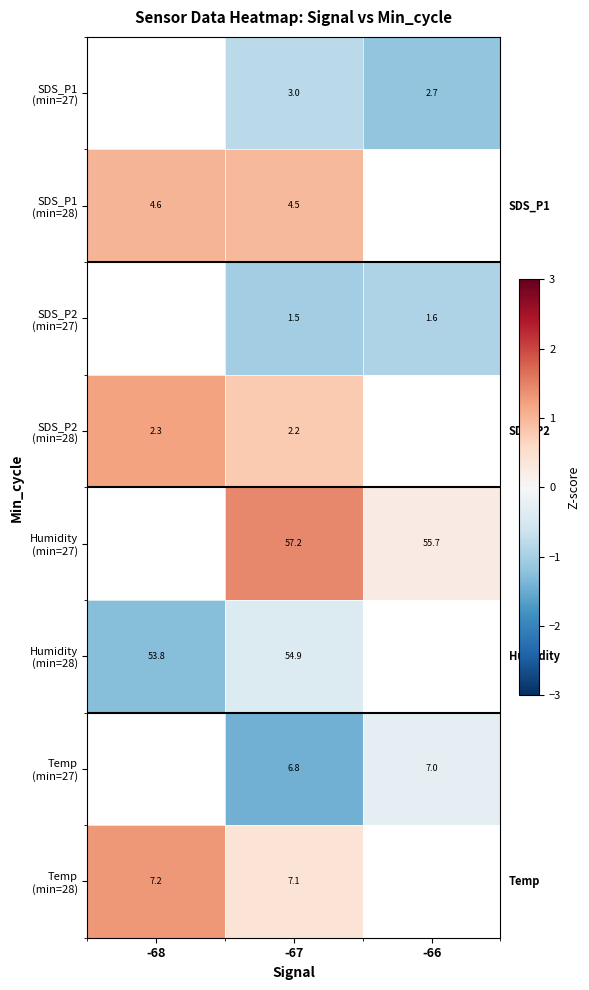

At which category does the chart reach its peak across all series?

-67